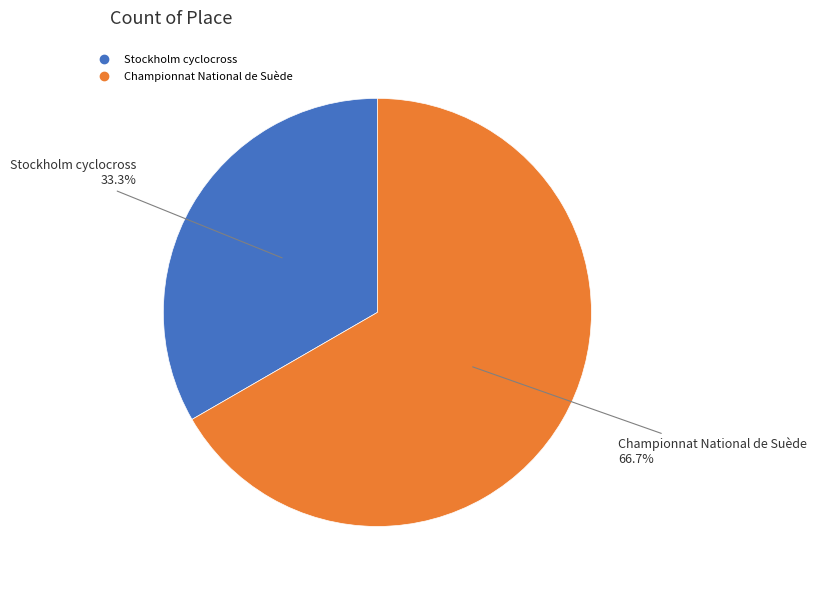

What is the ratio of the value at Championnat National de Suède to the value at Stockholm cyclocross?

2.0